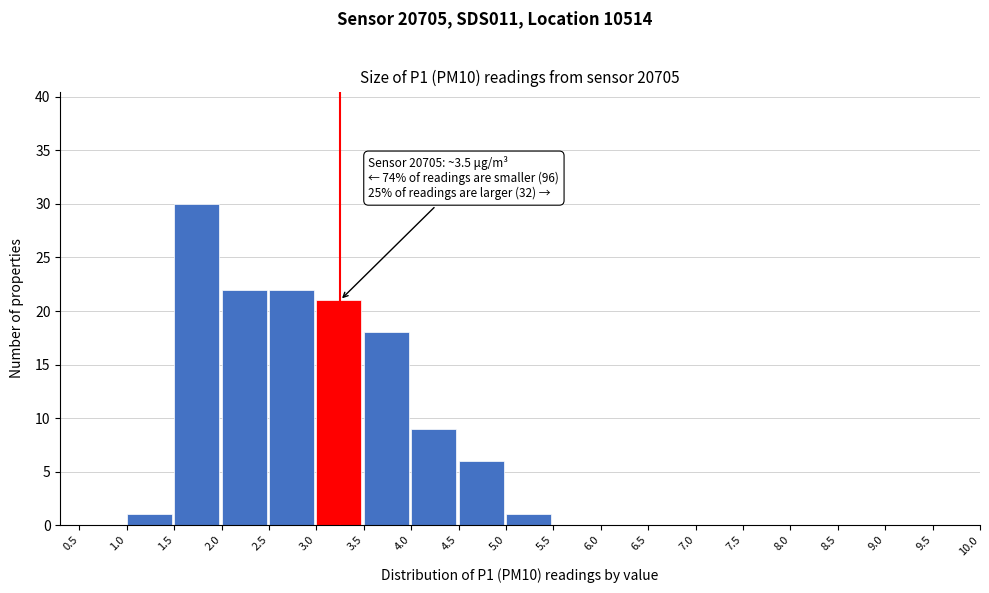

Which range on the x-axis has the tallest bar?

1.5 to 2.0